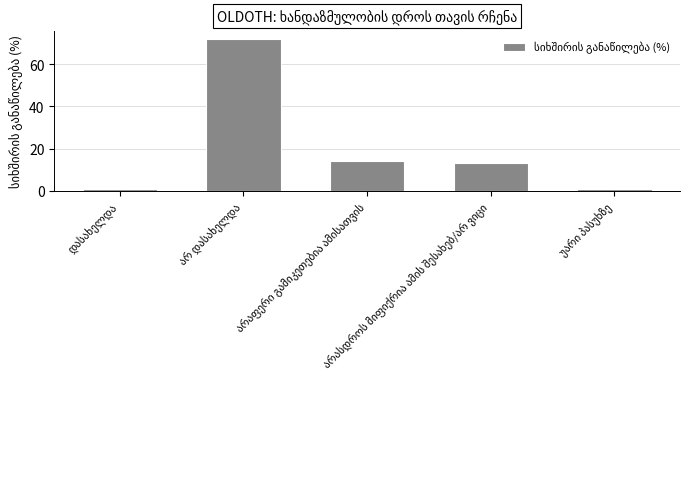

What is the difference between the maximum and second lowest values?

71